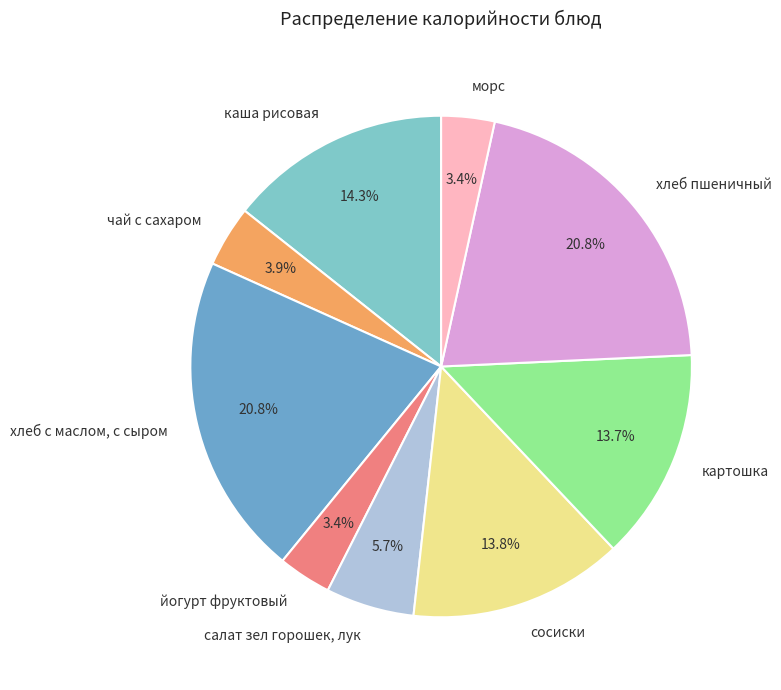

Approximately how many times larger is the value at салат зел горошек, лук compared to сосиски?

0.4